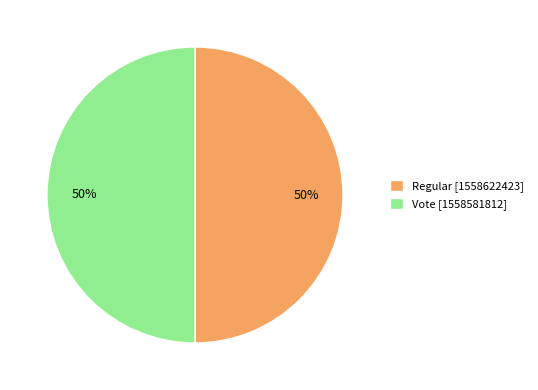

To the nearest percent, what percentage of the pie is Vote [1558581812]?

50%